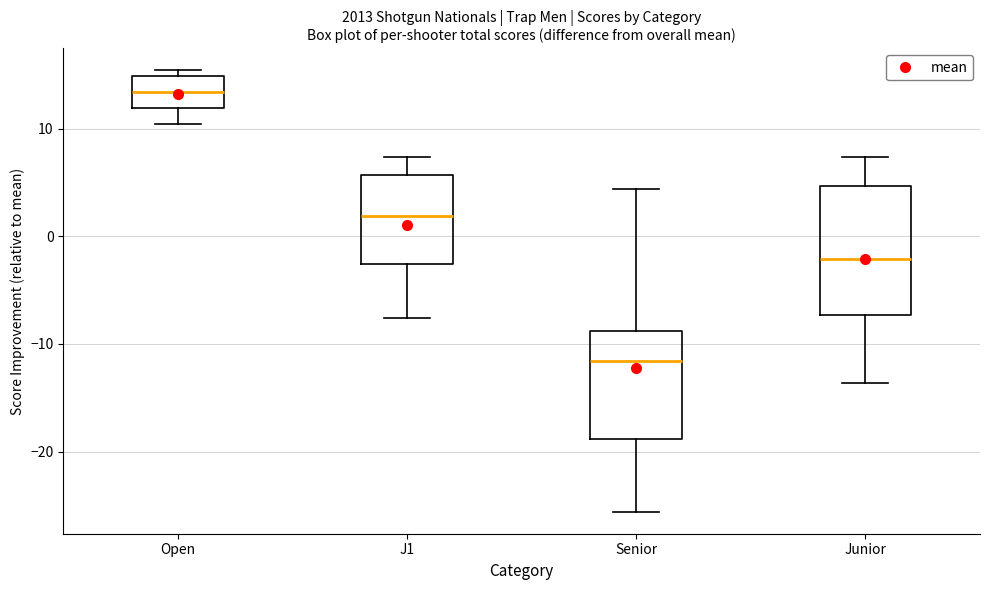

Comparing the boxes themselves (not the whiskers), which one is the tallest?

Junior